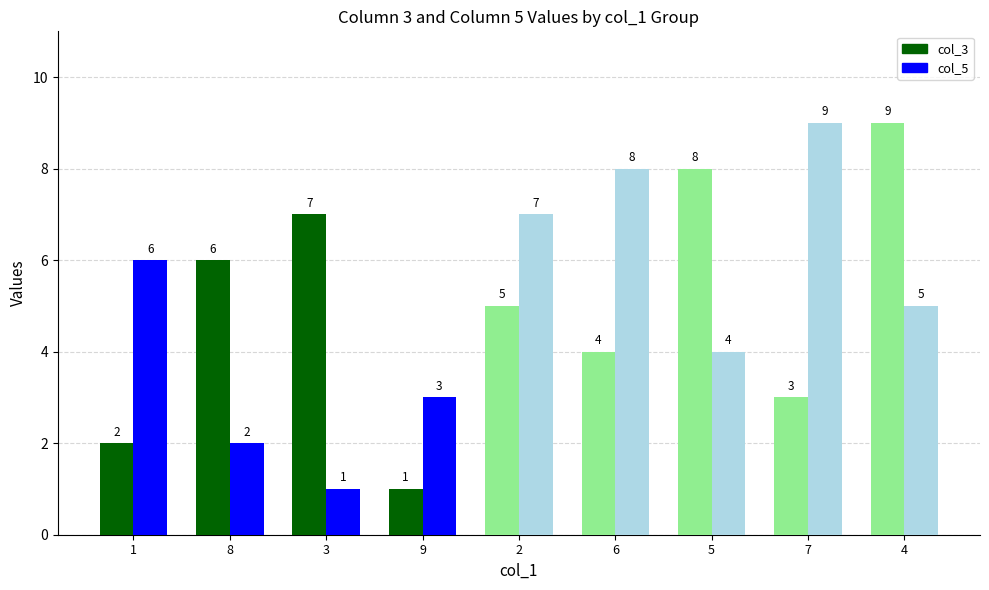

Count the col_5 values in the range 2 to 6.

3